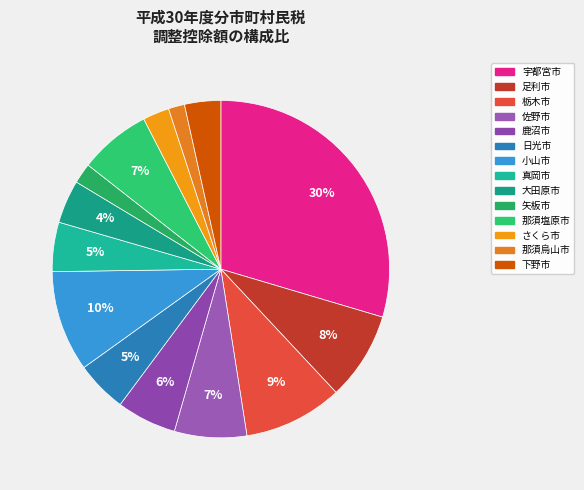

What is the ratio of the value at 足利市 to the value at 栃木市?

0.9